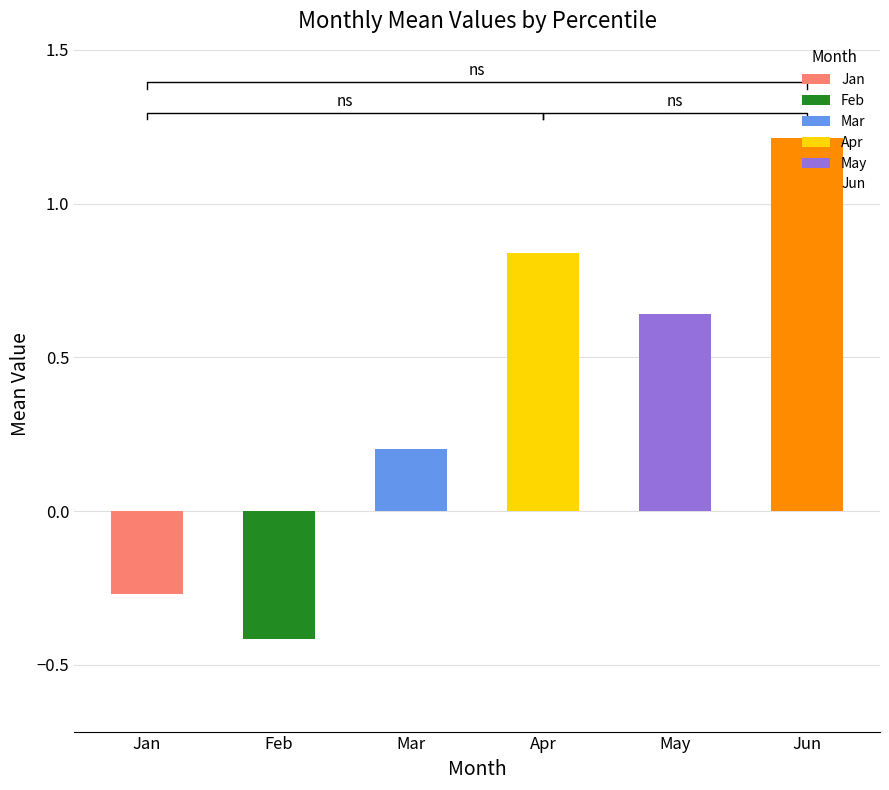

Read the May value at pct55.

0.6